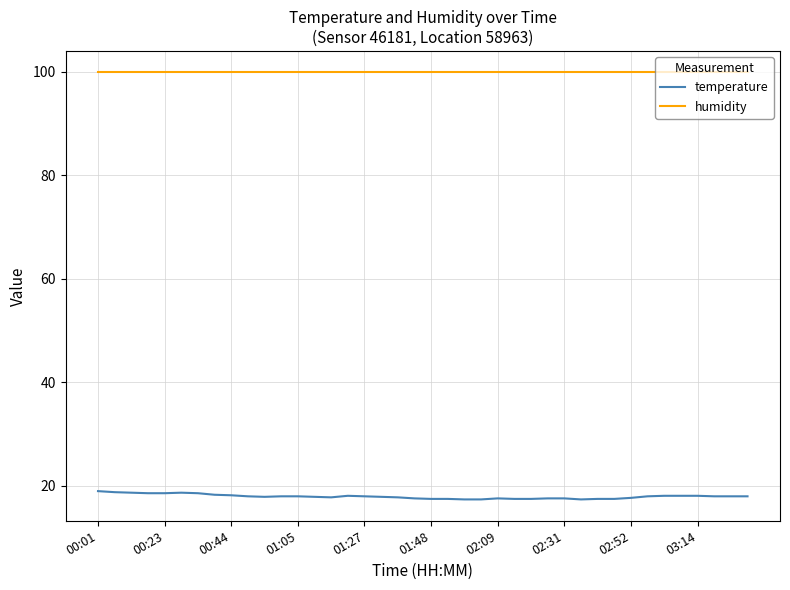

What is the minimum value shown in the chart?

17.4